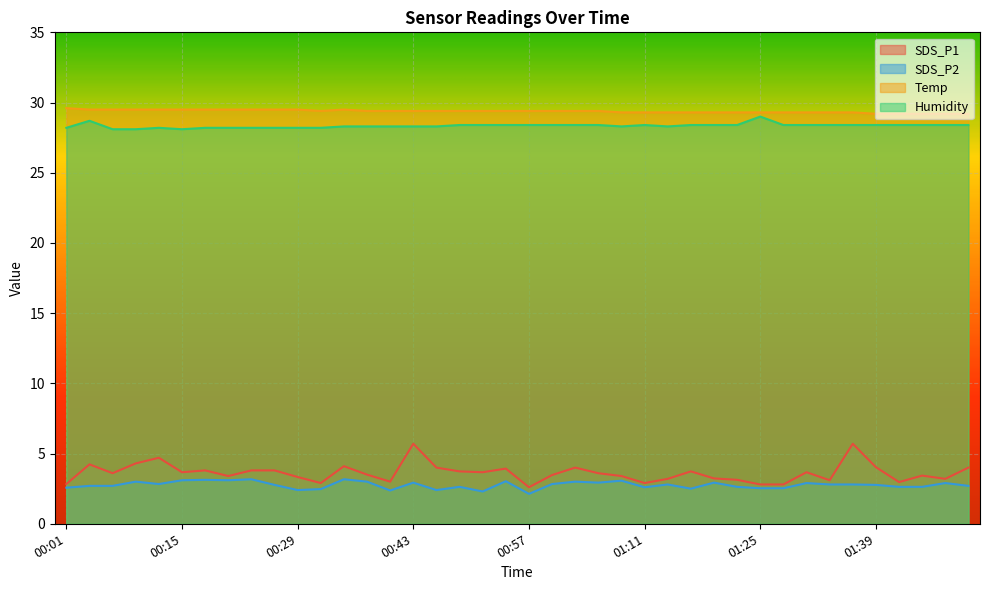

What position from the right is 00:15?

35